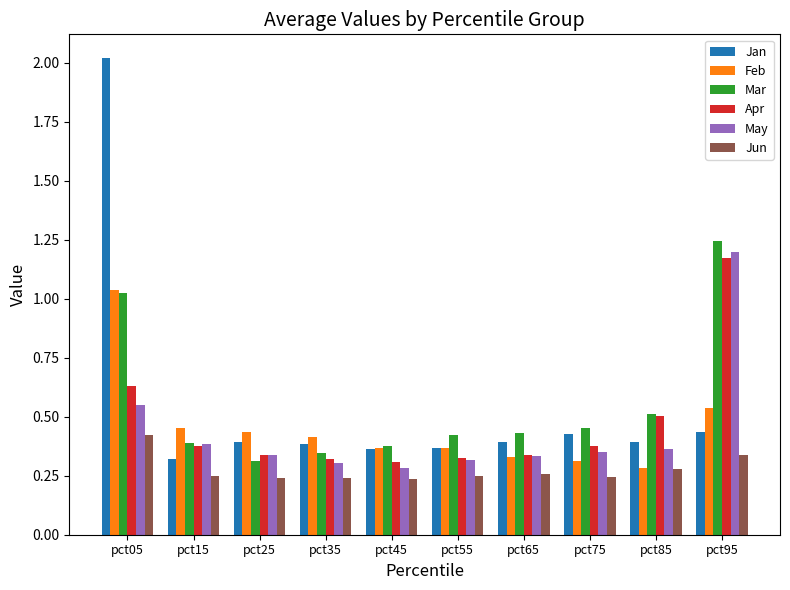

At which category is the sum across all series the highest?

pct05